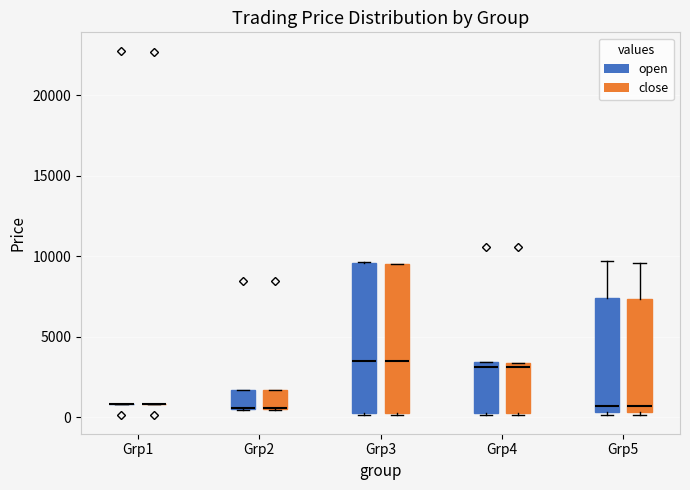

Reading left to right, transcribe this box plot: for each box, give where its median line is, the range the box spans, and where its two whiskers end, as read against the y-axis. The values are not printed on the chart, so give them approximately, as read against the axis.

Grp1 (open): box collapsed to a line at 1000, whiskers 1000 to 1000
Grp1 (close): box collapsed to a line at 1000, whiskers 1000 to 1000
Grp2 (open): median 500 (drawn on the box's lower edge), box 500 to 1500, whiskers 500 to 1500
Grp2 (close): median 500 (drawn on the box's lower edge), box 500 to 1500, whiskers 500 to 1500
Grp3 (open): median 3500, box 500 to 9500, whiskers 0 to 9500
Grp3 (close): median 3500, box 500 to 9500, whiskers 0 to 9500
Grp4 (open): median 3000, box 500 to 3500, whiskers 0 to 3500
Grp4 (close): median 3000, box 500 to 3500, whiskers 0 to 3500
Grp5 (open): median 500 (just above the box's lower edge), box 500 to 7500, whiskers 0 to 9500
Grp5 (close): median 500 (just above the box's lower edge), box 500 to 7500, whiskers 0 to 9500